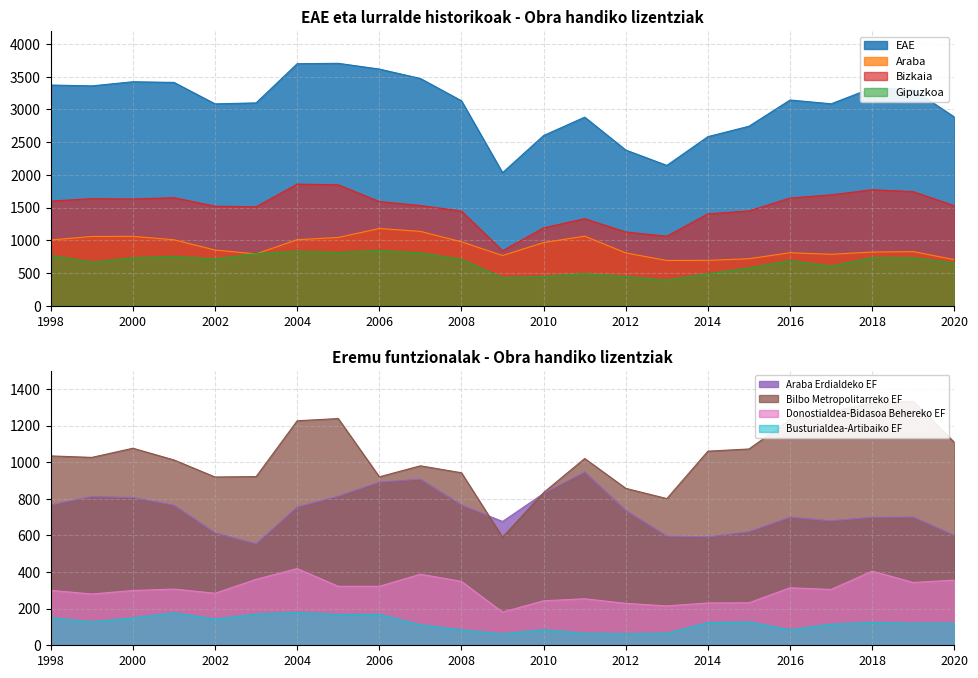

How many values in the Gipuzkoa series are below 709?

11